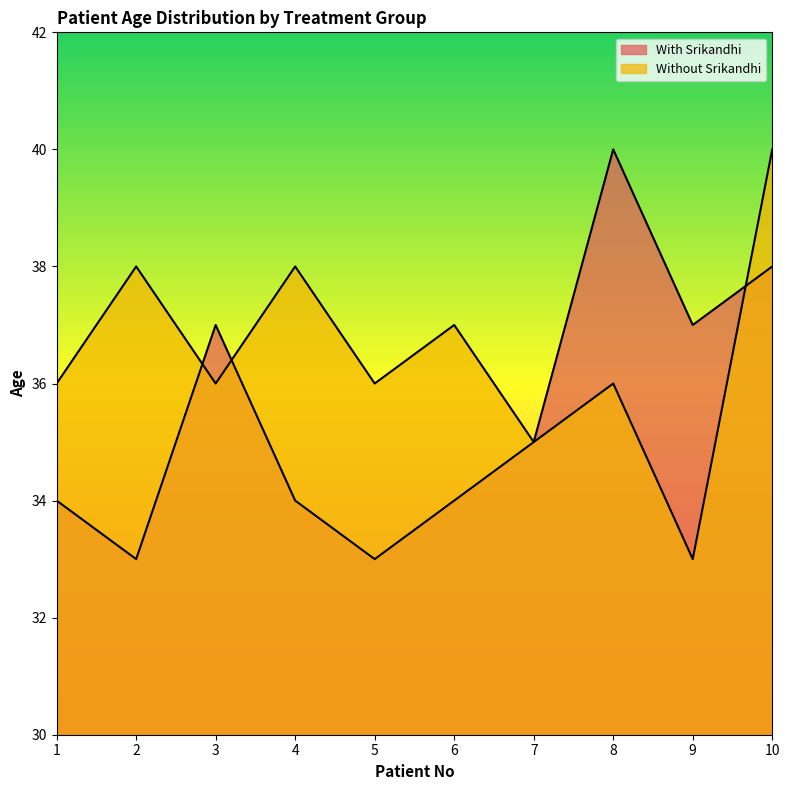

Count the number of data series in this chart.

2